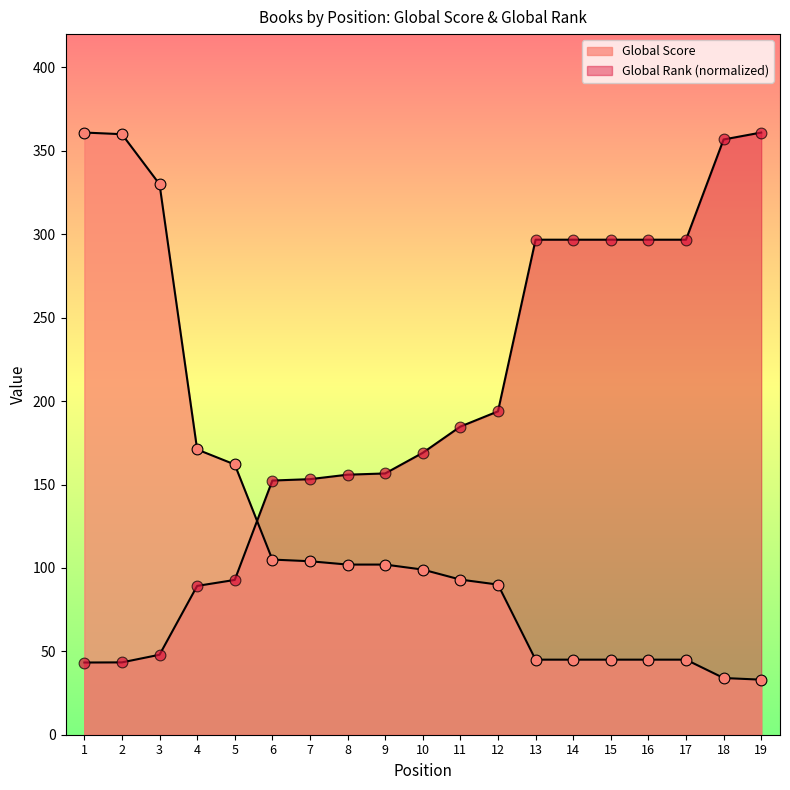

What are all the series names shown in the legend?

Global Score, Global Rank